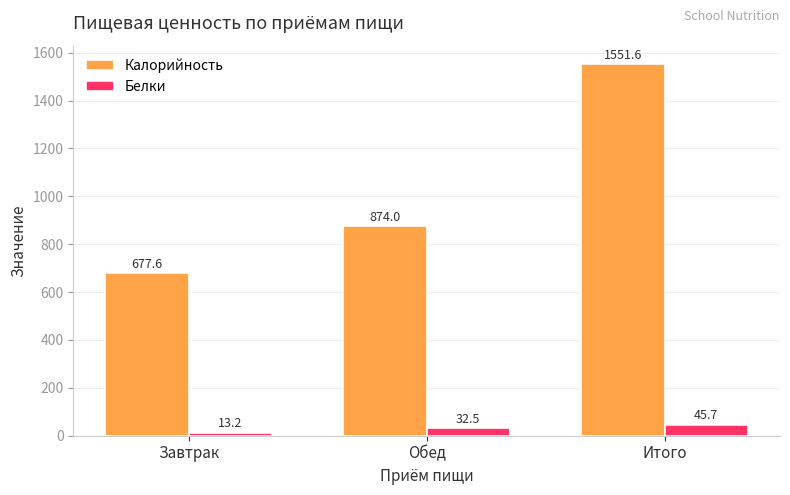

What position from the left is Обед?

2